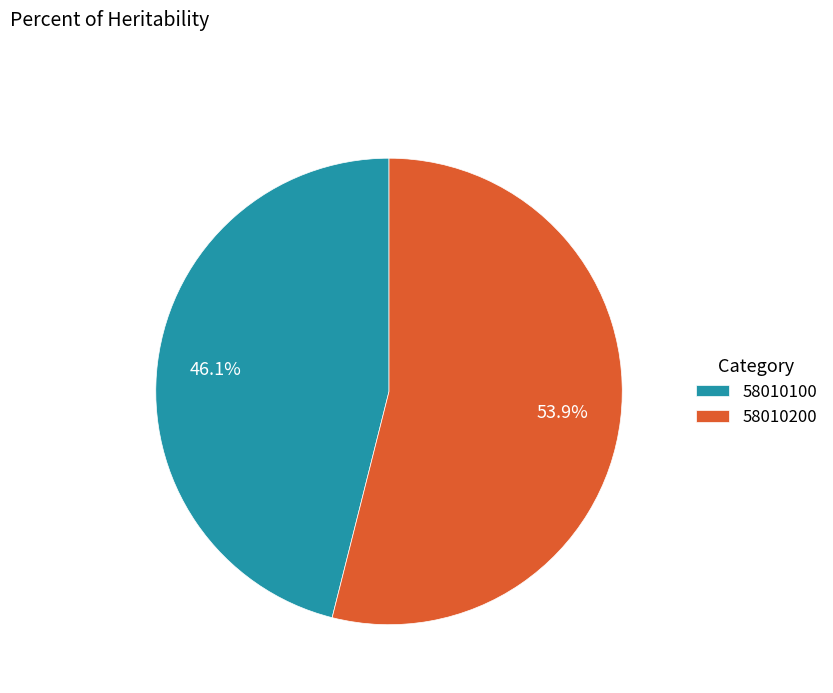

Does 58010200 represent more than half of the total?

Yes